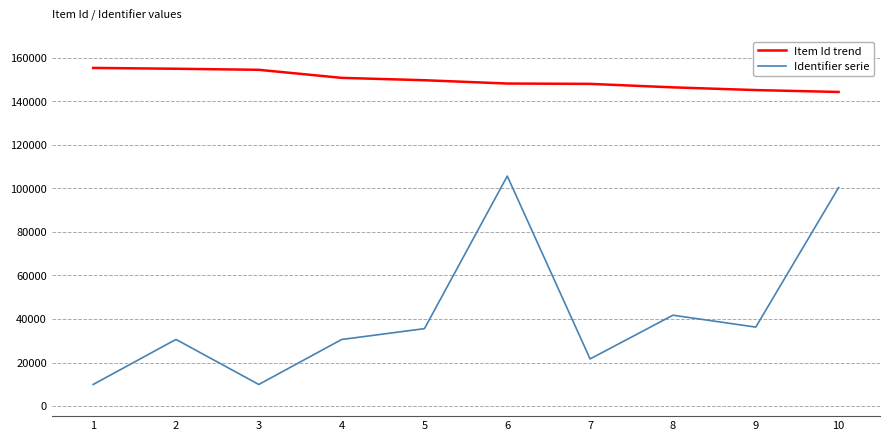

What is the difference between the maximum and second lowest values in the Item Id trend series?

10174